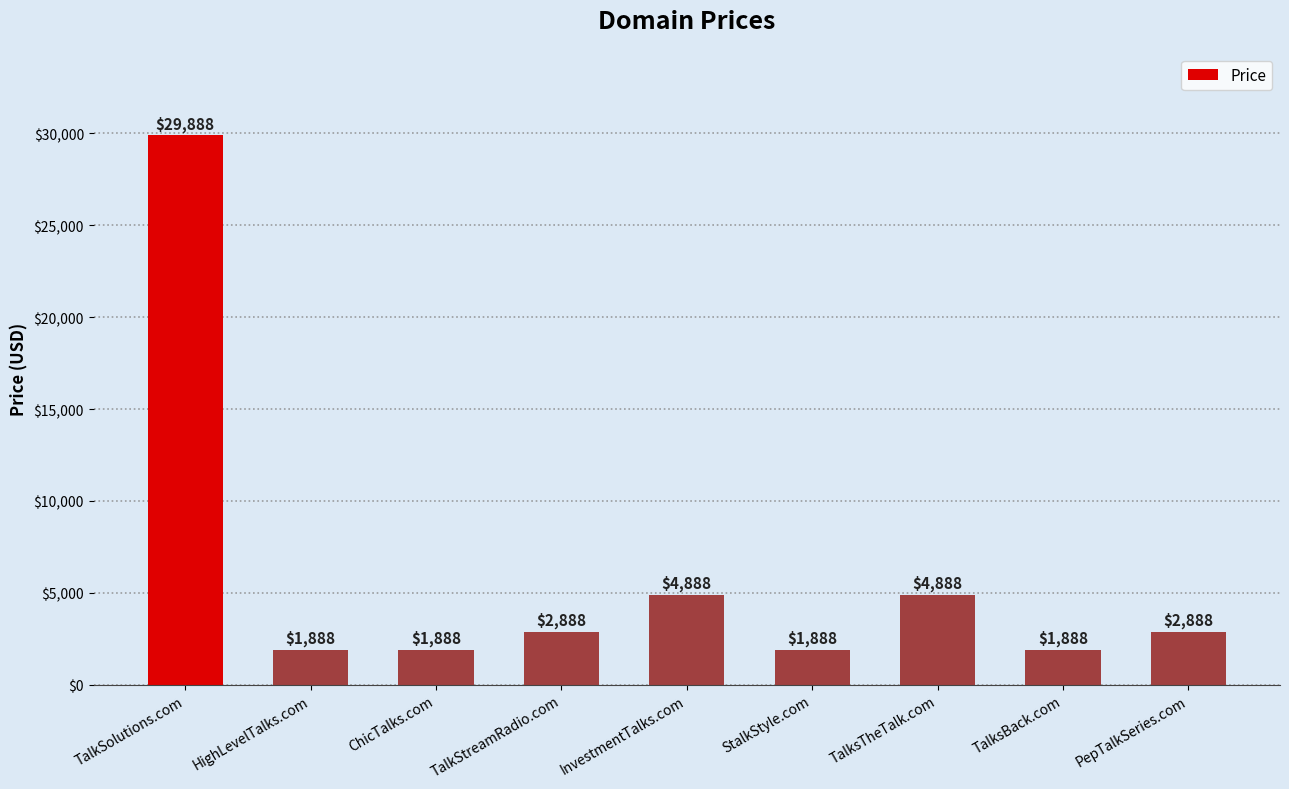

Reading left to right, extract all data points from this chart.

TalkSolutions.com=29888	HighLevelTalks.com=1888	ChicTalks.com=1888	TalkStreamRadio.com=2888	InvestmentTalks.com=4888	StalkStyle.com=1888	TalksTheTalk.com=4888	TalksBack.com=1888	PepTalkSeries.com=2888